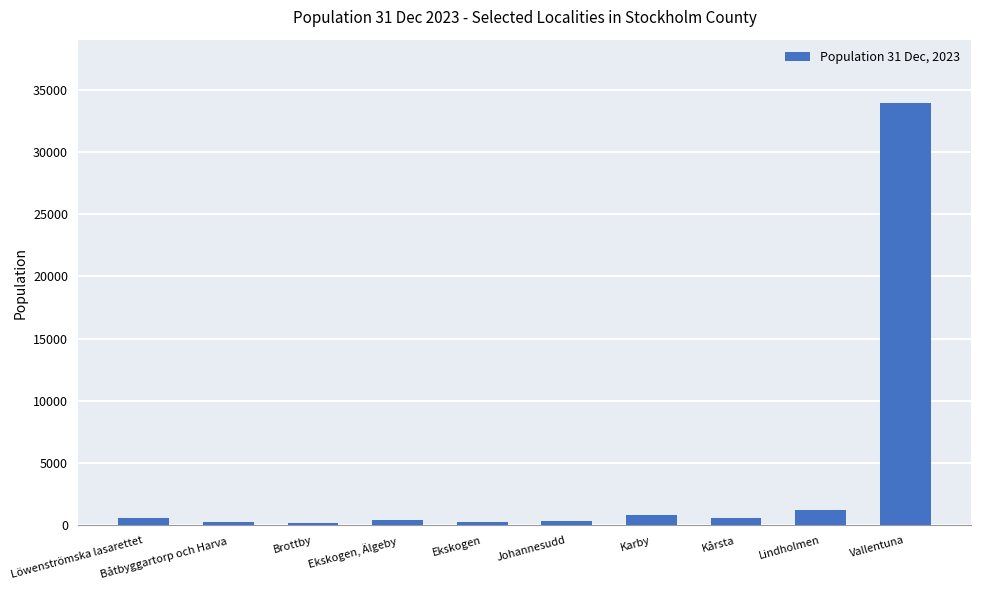

What is the approximate value at Lindholmen?

1264